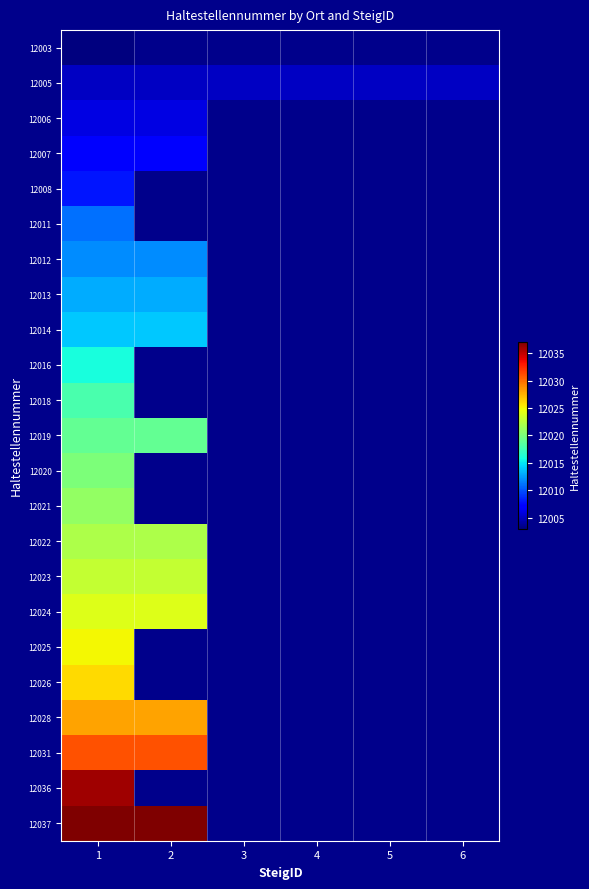

At which category is the sum across all series the highest?

1